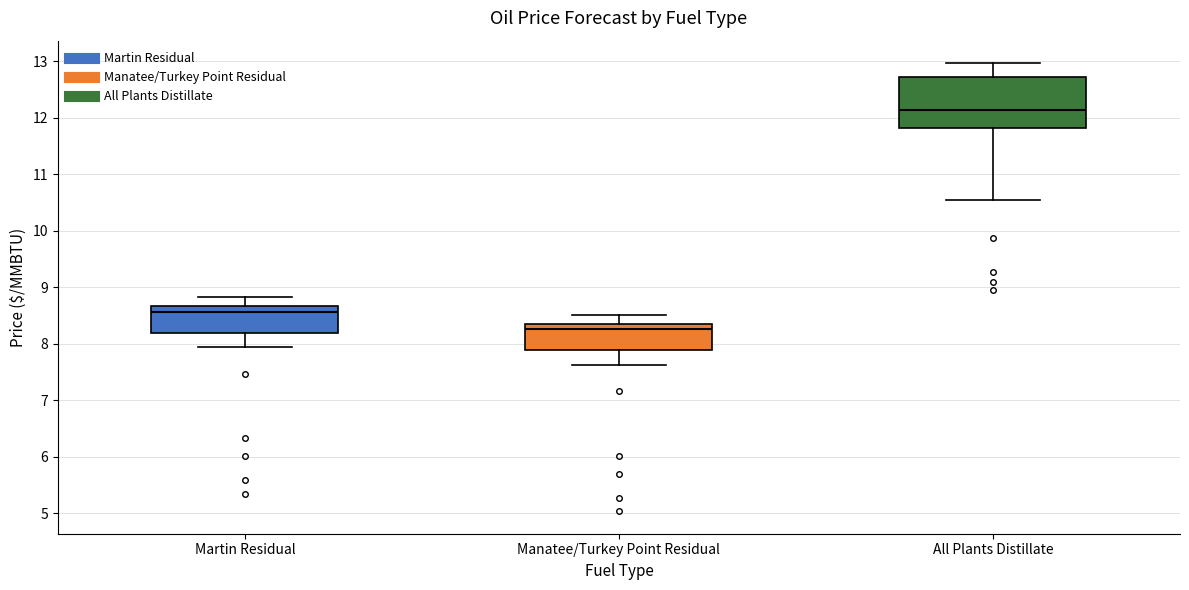

Reading left to right, read every box against the y-axis: the position of its median line, the range the box covers, and the ends of its whiskers. The values are not printed on the chart, so give them approximately, as read against the axis.

Martin Residual: median 8.6, box 8.2 to 8.7, whiskers 7.9 to 8.8
Manatee/Turkey Point Residual: median 8.3, box 7.9 to 8.4, whiskers 7.6 to 8.5
All Plants Distillate: median 12.1, box 11.8 to 12.7, whiskers 10.5 to 13.0